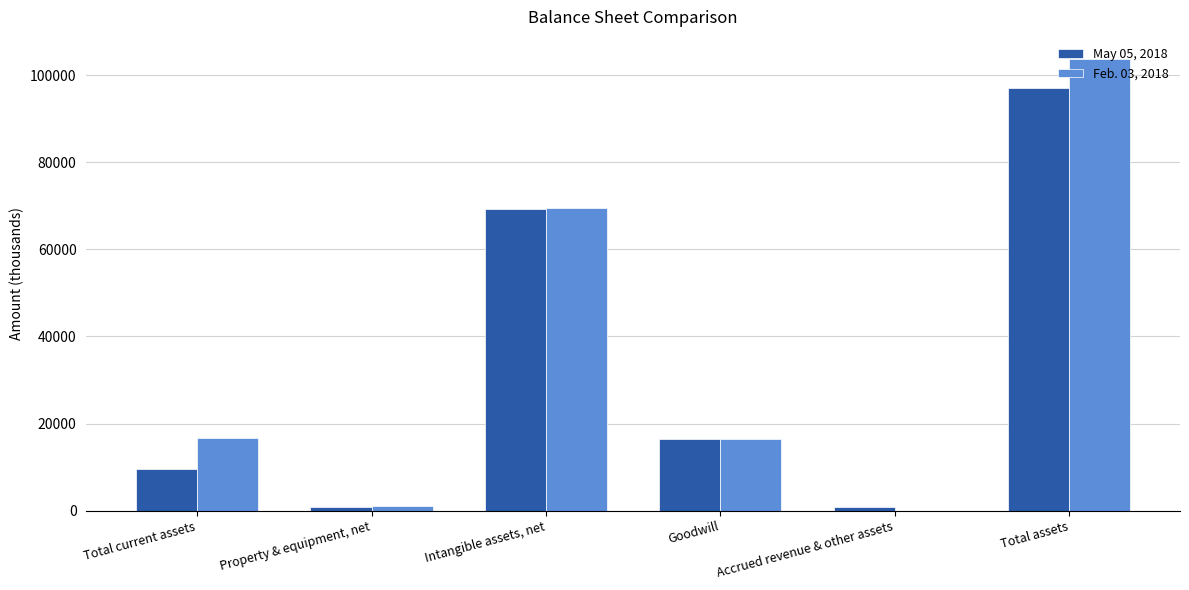

Which category has the highest value across all series?

Total assets